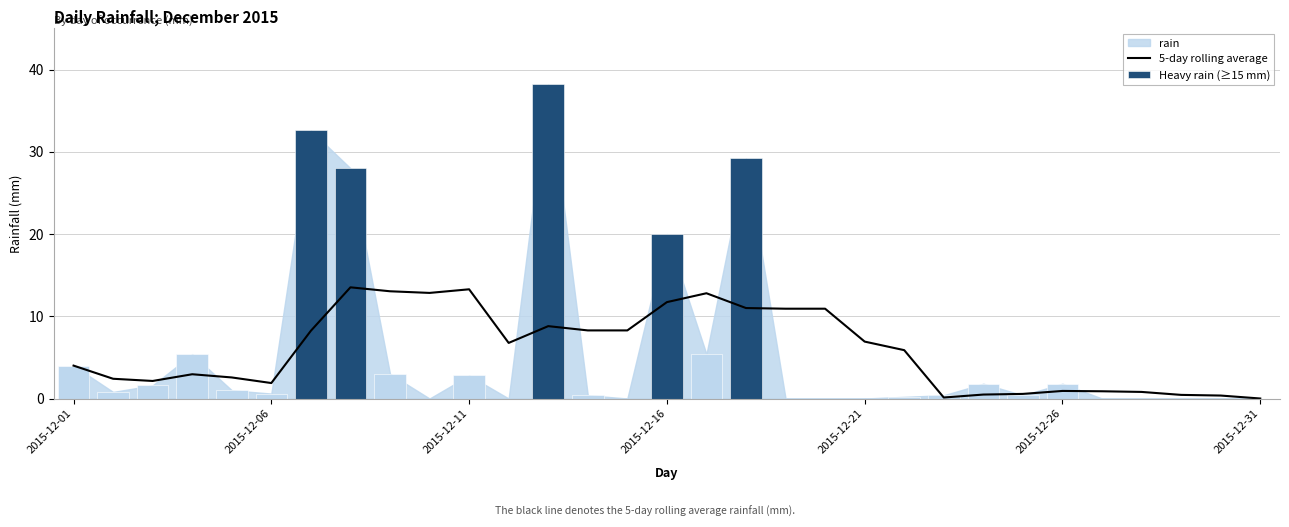

How many values in the 5-day rolling average series exceed 5?

16